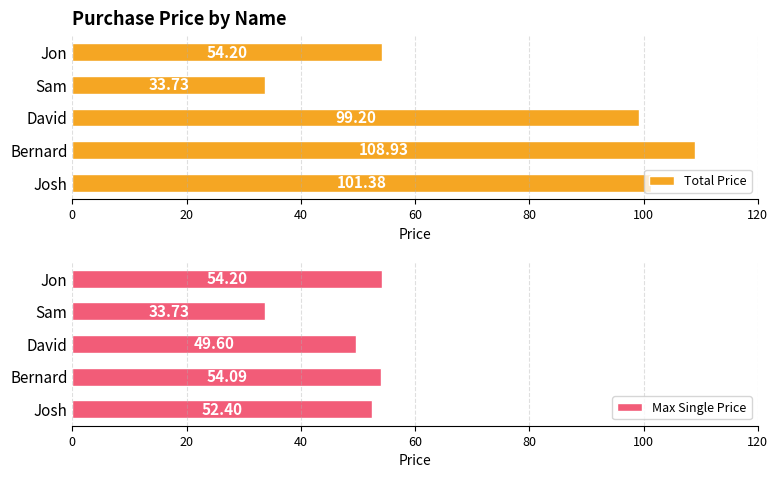

Rank the categories by Total Price value from lowest to highest.

Sam, Jon, David, Josh, Bernard